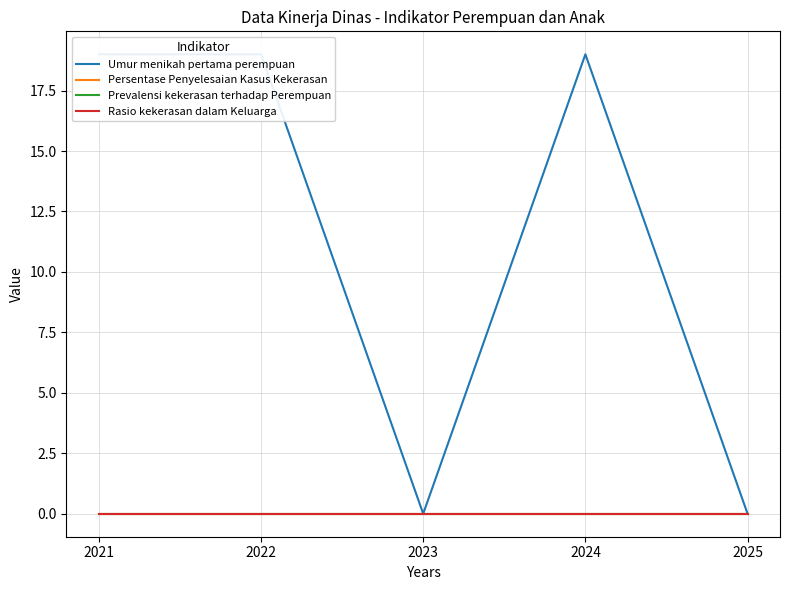

Is it true that Prevalensi kekerasan terhadap Perempuan equals 0 at 2024?

True